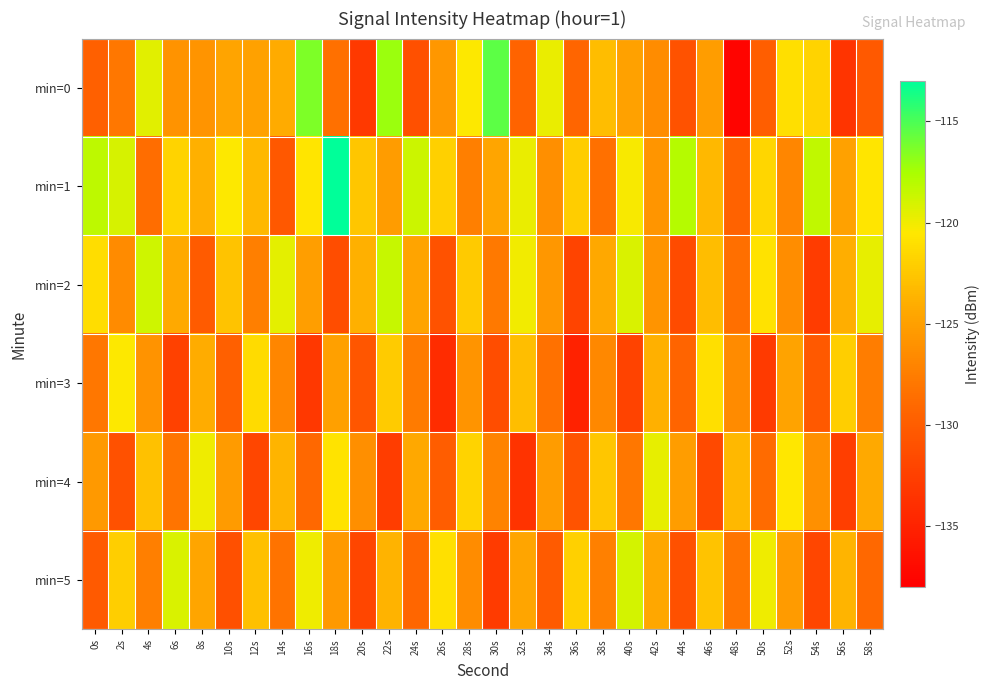

What is the spread (max minus min) of values at 14s?

10.9